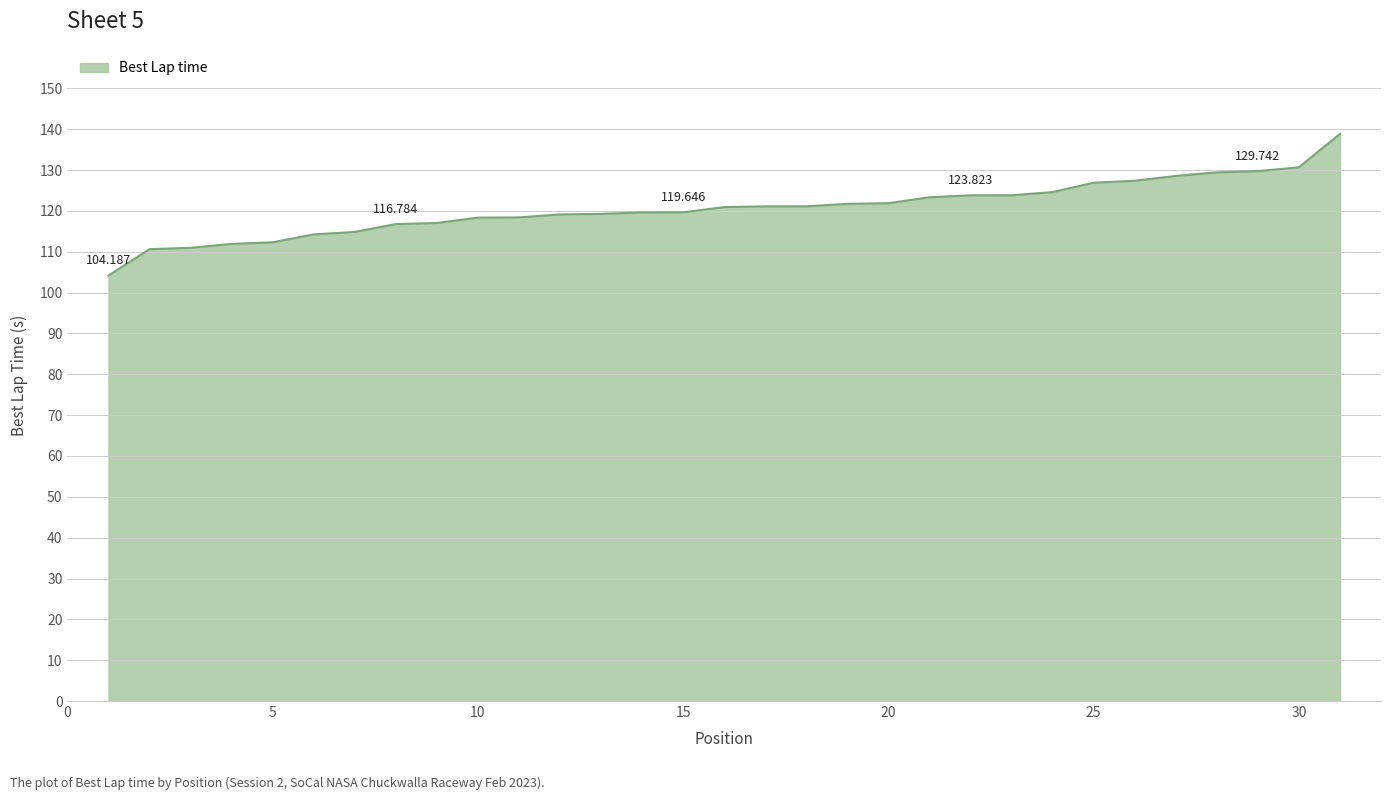

How many lines are shown in the chart?

1